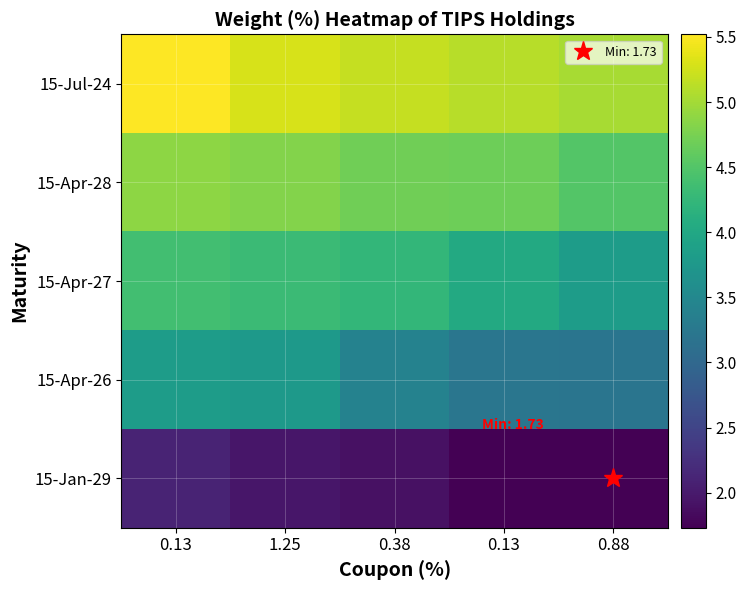

At which category does the chart reach its minimum across all series?

0.88